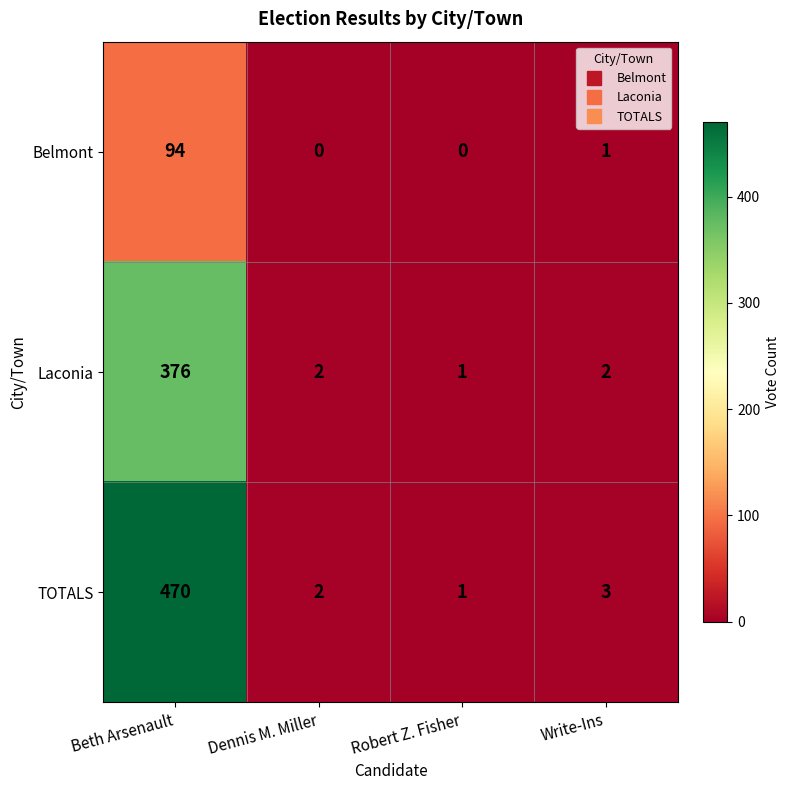

How many data points does each series have?

4